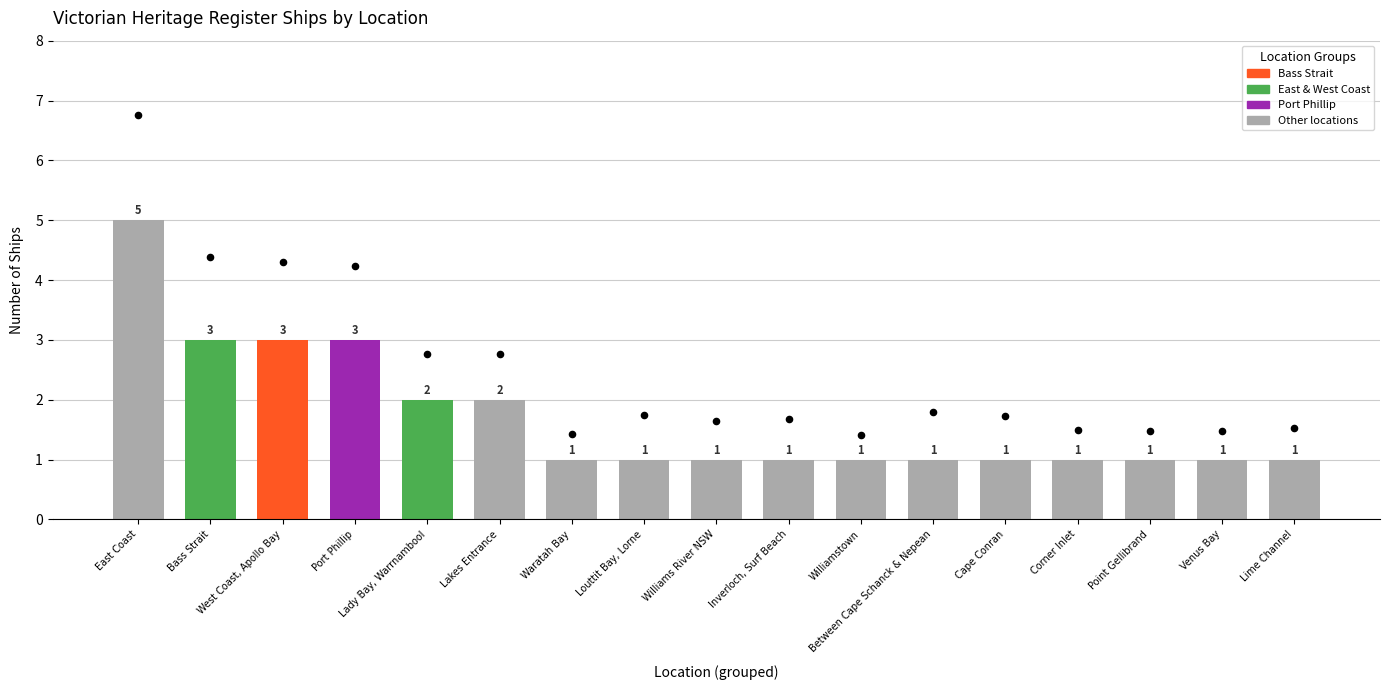

Which has a higher value, Port Phillip or Louttit Bay, Lorne?

Port Phillip